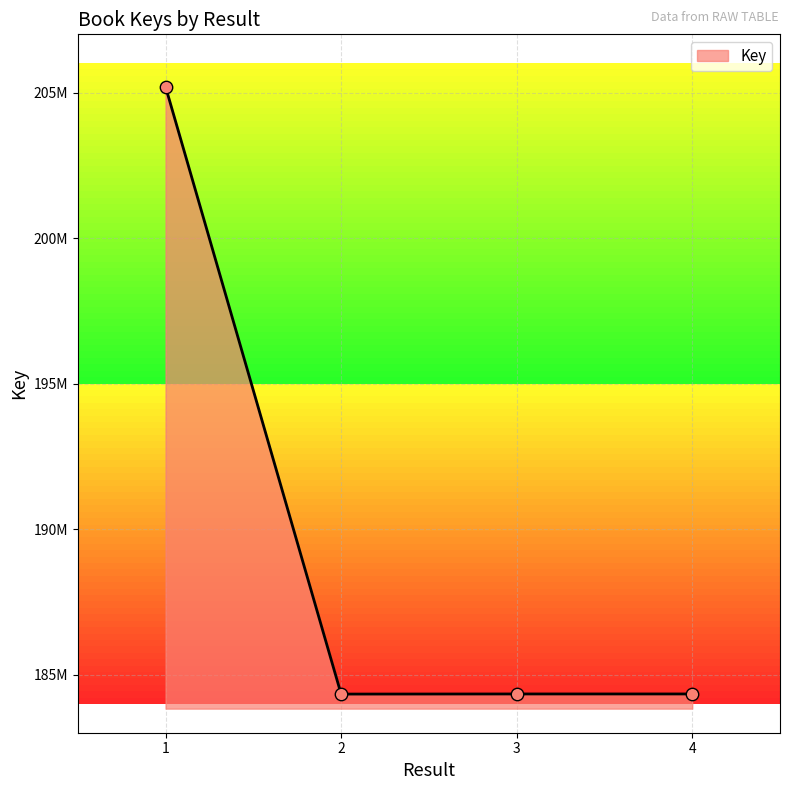

Between 1 and 4, which is larger?

1